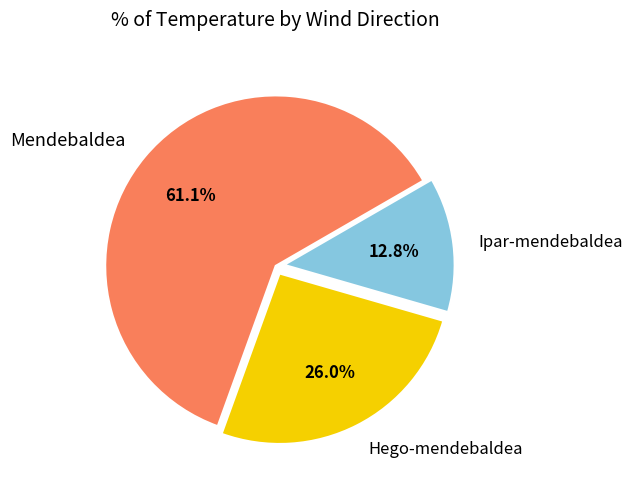

Which category has the smallest portion of the pie?

Ipar-mendebaldea